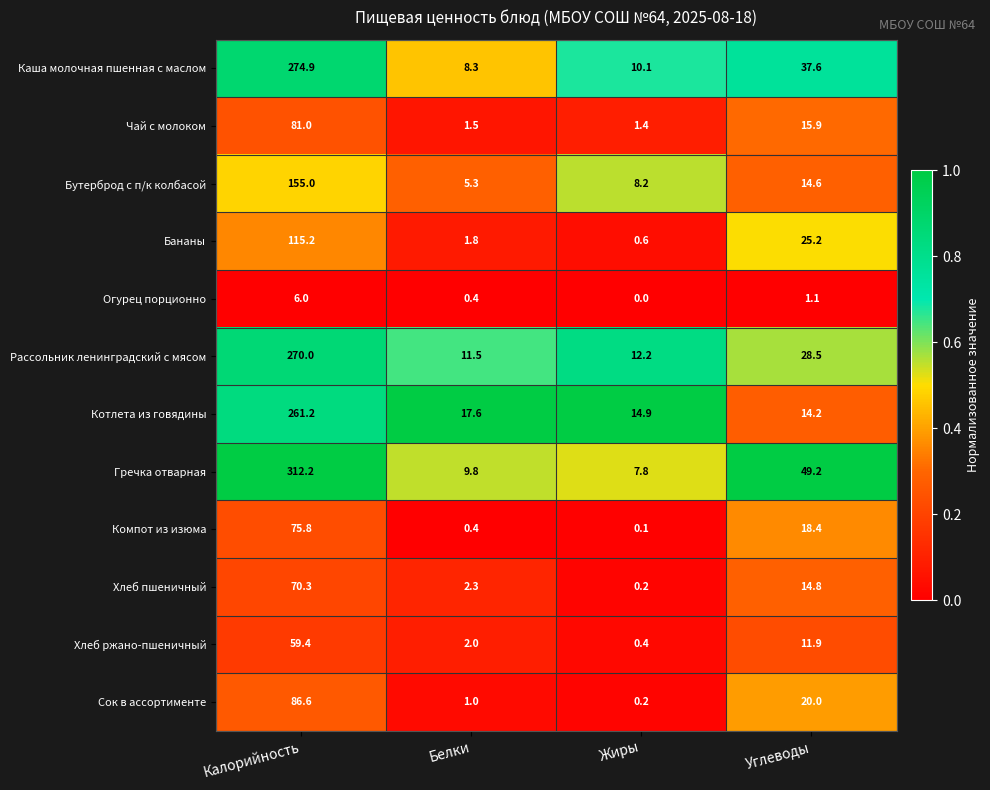

List the series in order of their peak value, highest first.

Гречка отварная, Каша молочная пшенная с маслом, Рассольник ленинградский с мясом, Котлета из говядины, Бутерброд с п/к колбасой, Бананы, Сок в ассортименте, Чай с молоком, Компот из изюма, Хлеб пшеничный, Хлеб ржано-пшеничный, Огурец порционно